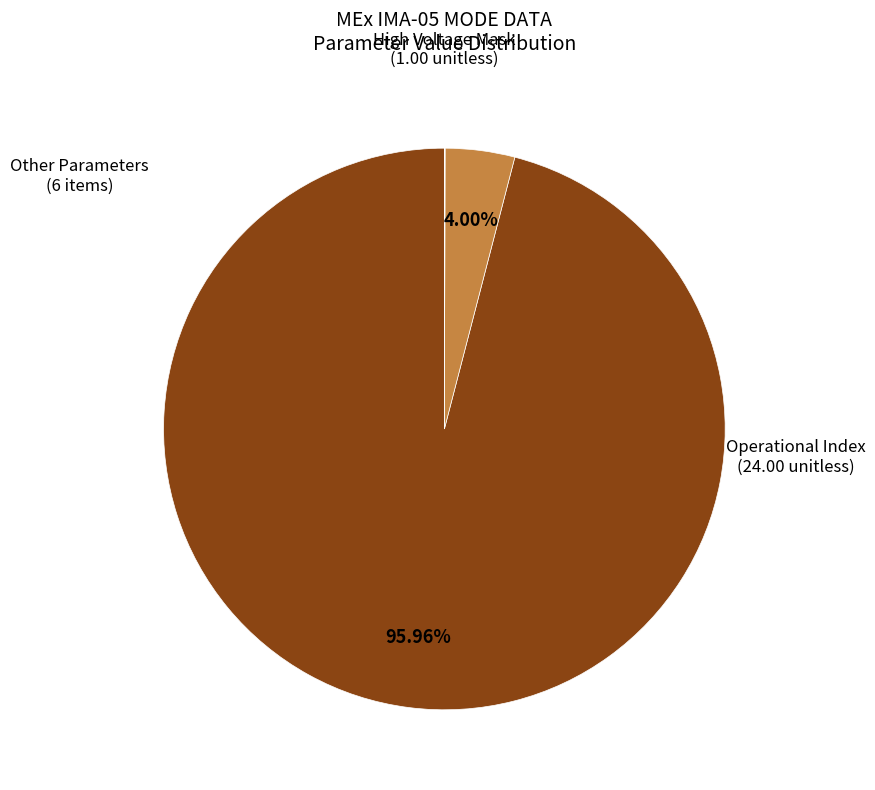

Is there any slice that represents more than half of the pie?

Yes